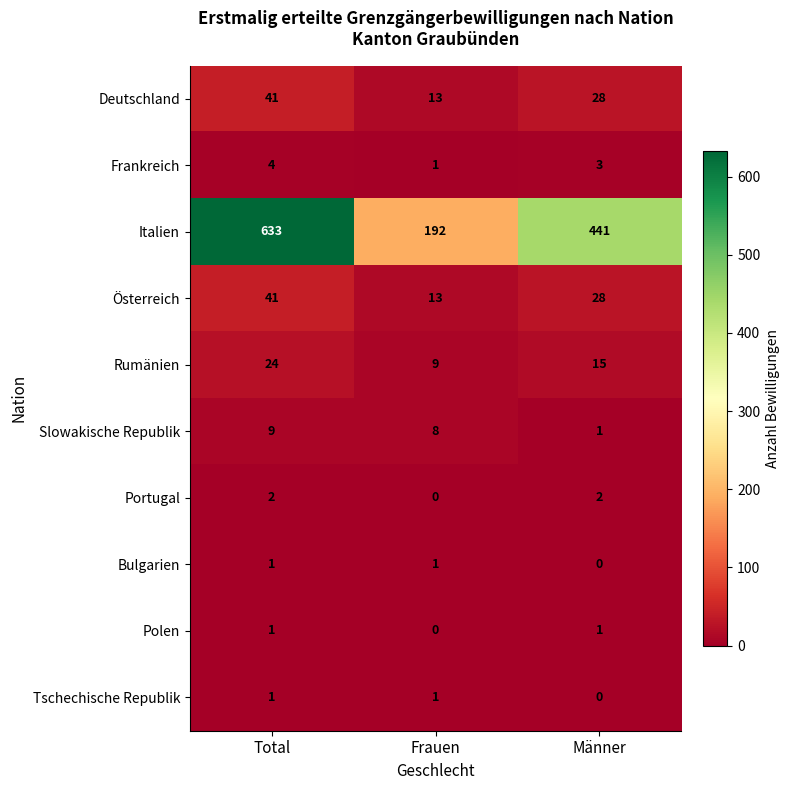

At how many categories does at least one series exceed 279?

2